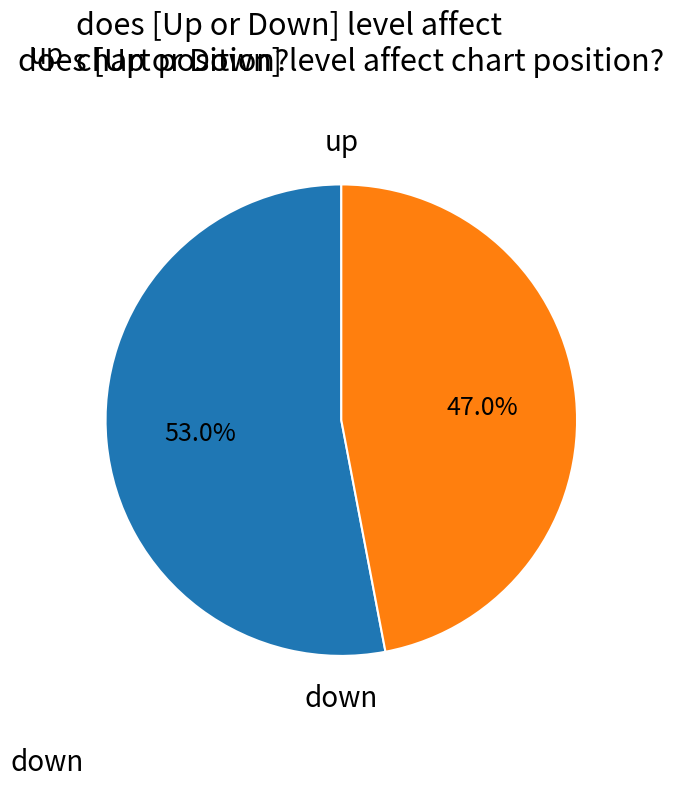

Approximately how many times larger is the value at down compared to up?

0.9